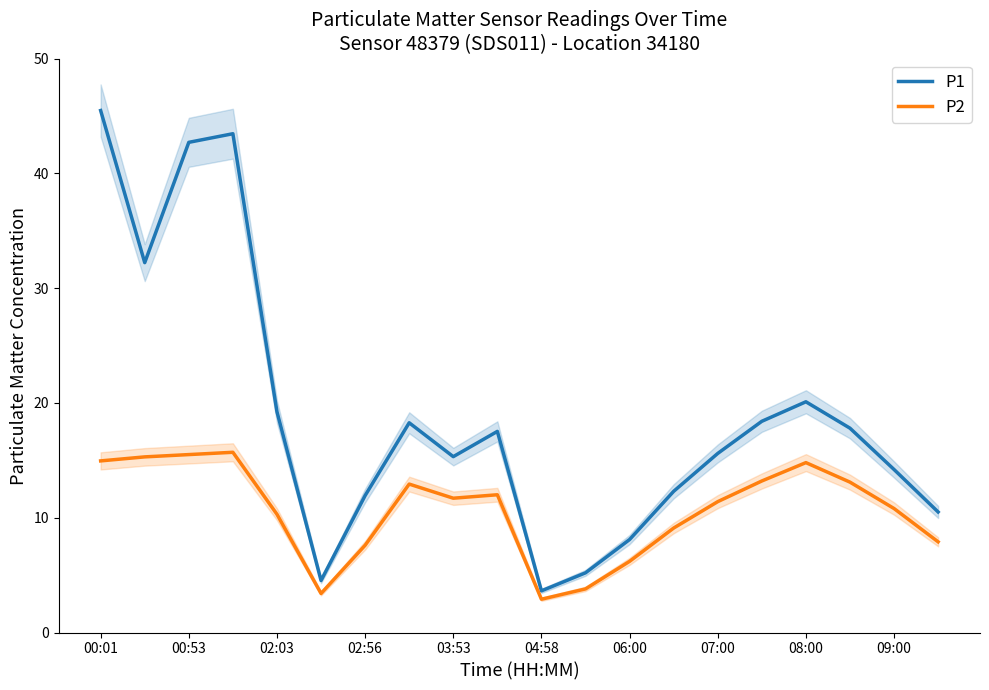

At which label does P2 reach its minimum?

04:58